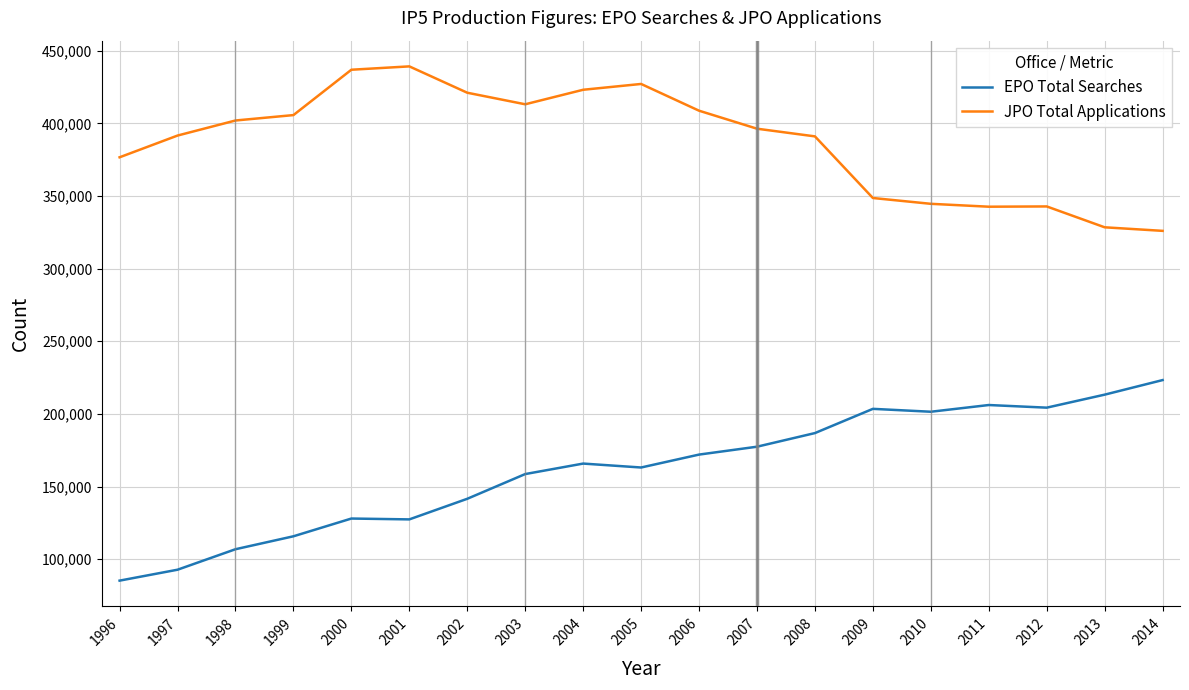

Which category has the lowest value across all series?

1996